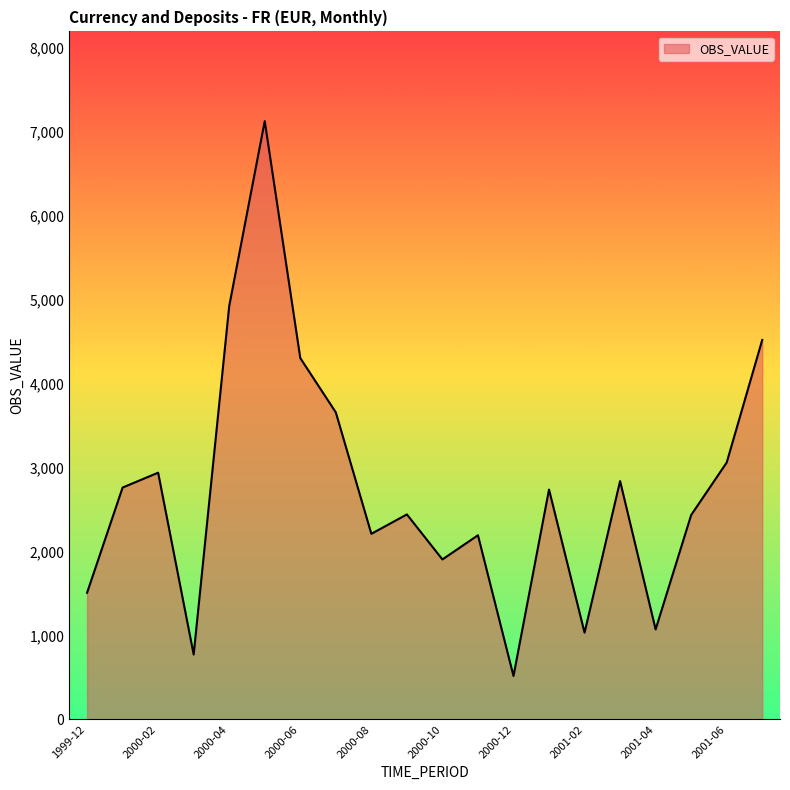

How many lines are shown in the chart?

1